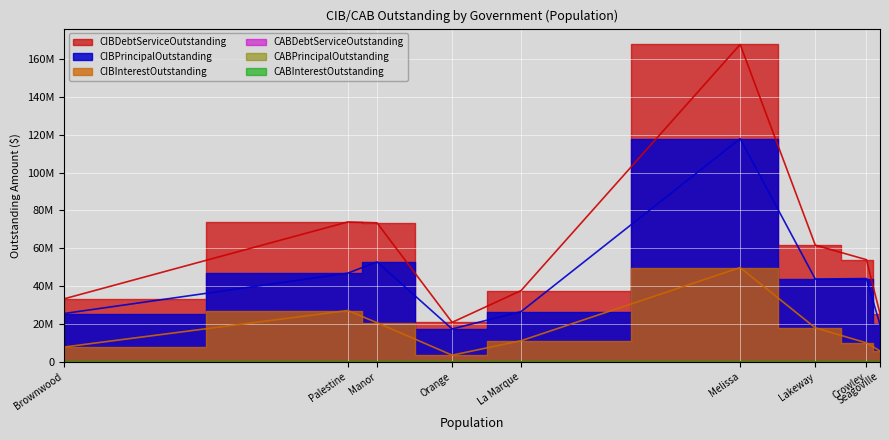

What are all the series names shown in the legend?

CIBDebtServiceOutstanding, CIBPrincipalOutstanding, CIBInterestOutstanding, CABDebtServiceOutstanding, CABPrincipalOutstanding, CABInterestOutstanding